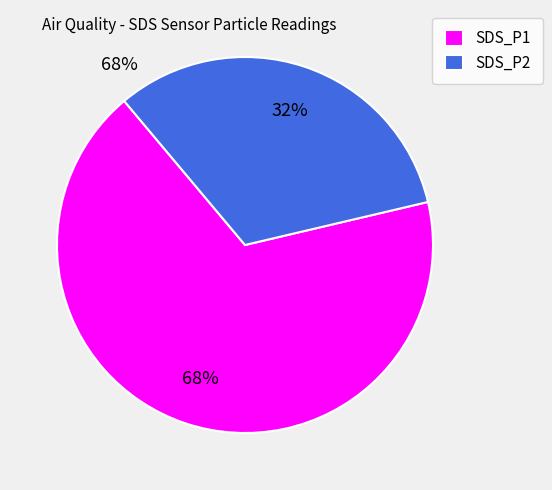

Between SDS_P2 and SDS_P1, which is larger?

SDS_P1